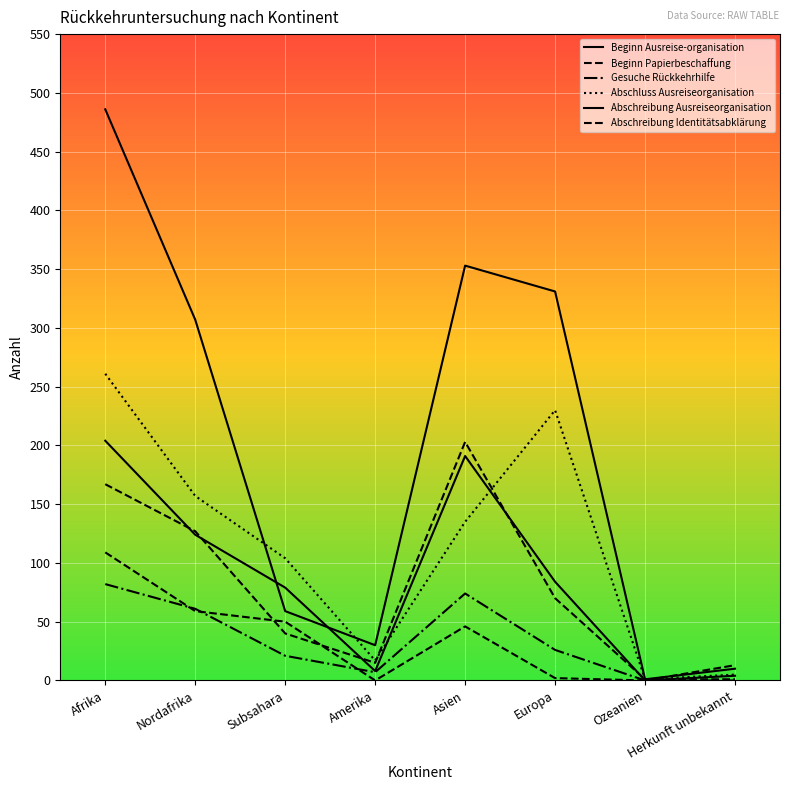

True or false: Abschreibung Identitätsabklärung has more than 0 points higher than both neighbors.

True